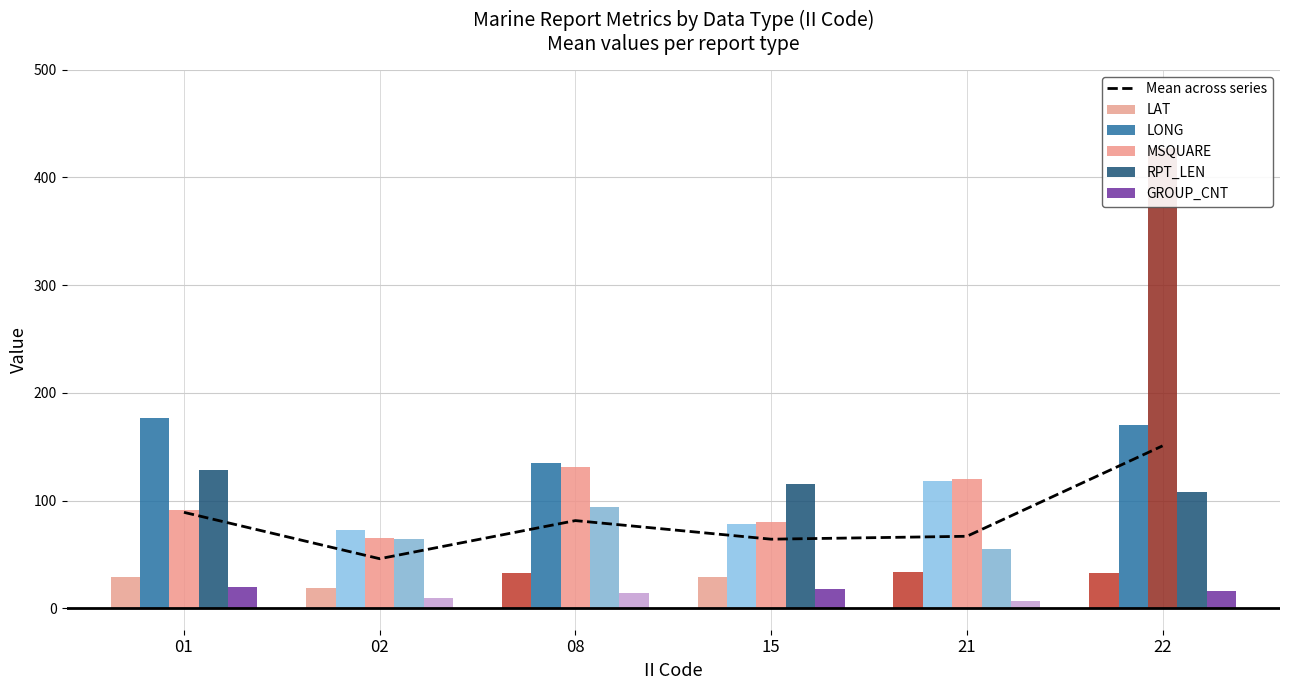

Reading left to right, extract all data points from this chart.

Mean across series: 01=89.0	02=45.9	08=81.3	15=64.1	21=66.8	22=150.8
LAT: 01=29.3	02=18.9	08=32.9	15=28.9	21=33.7	22=32.9
LONG: 01=176.8	02=72.8	08=134.8	15=78.5	21=118.2	22=169.9
MSQUARE: 01=91.0	02=65.0	08=131.0	15=80.0	21=120.0	22=427.0
RPT_LEN: 01=128.0	02=64.0	08=94.0	15=115.0	21=55.0	22=108.0
GROUP_CNT: 01=20.0	02=9.0	08=14.0	15=18.0	21=7.0	22=16.0